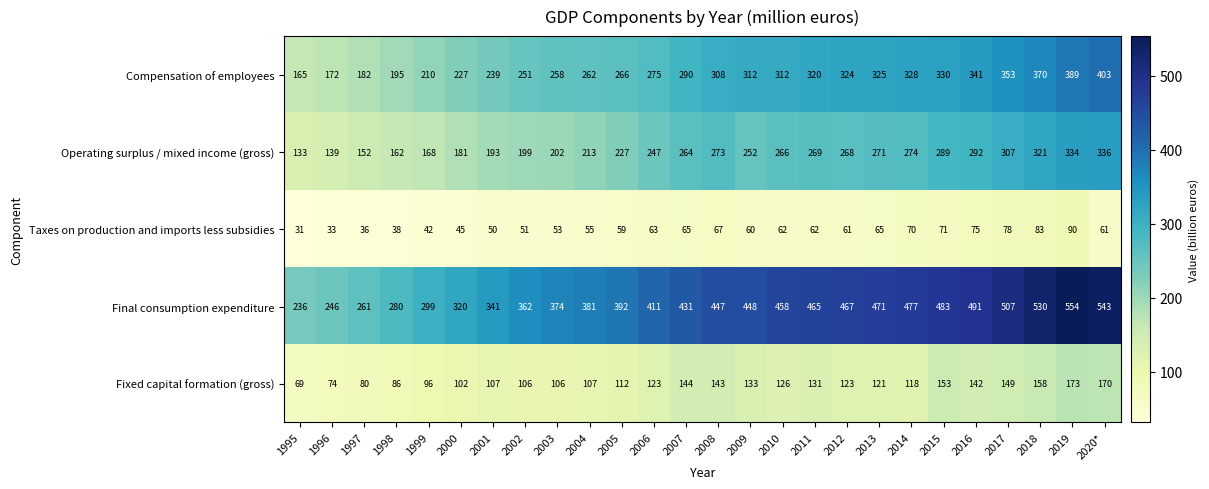

What is the difference between the maximum and minimum values in the Compensation of employees series?

238